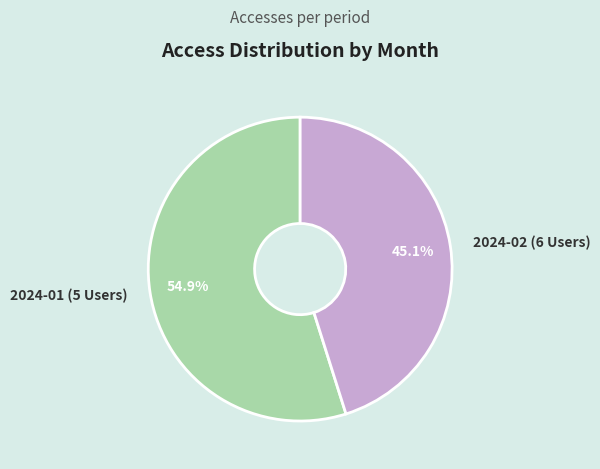

To the nearest percent, what is the average slice percentage?

50%